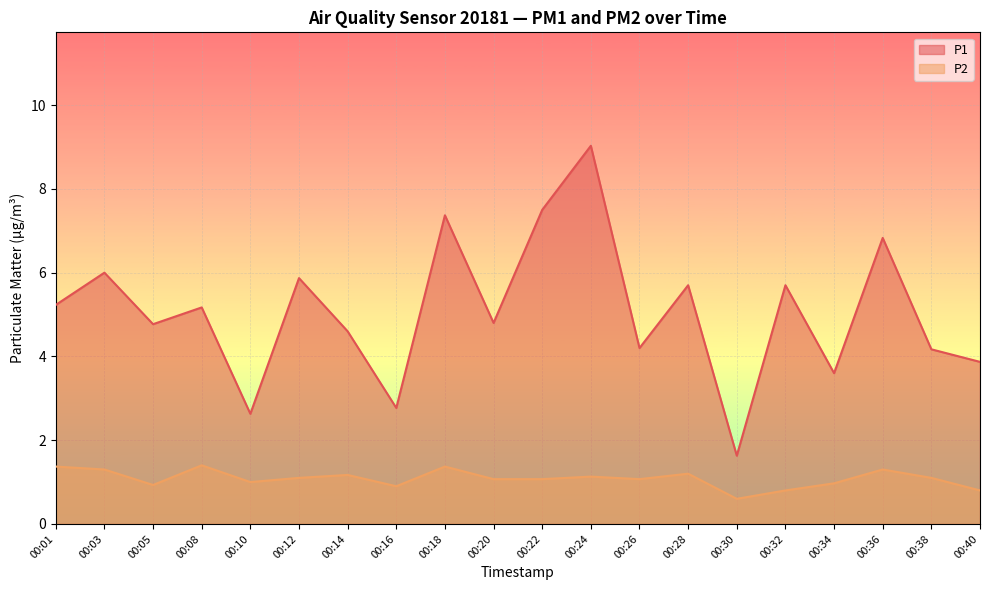

Which series has the widest spread of values?

P1